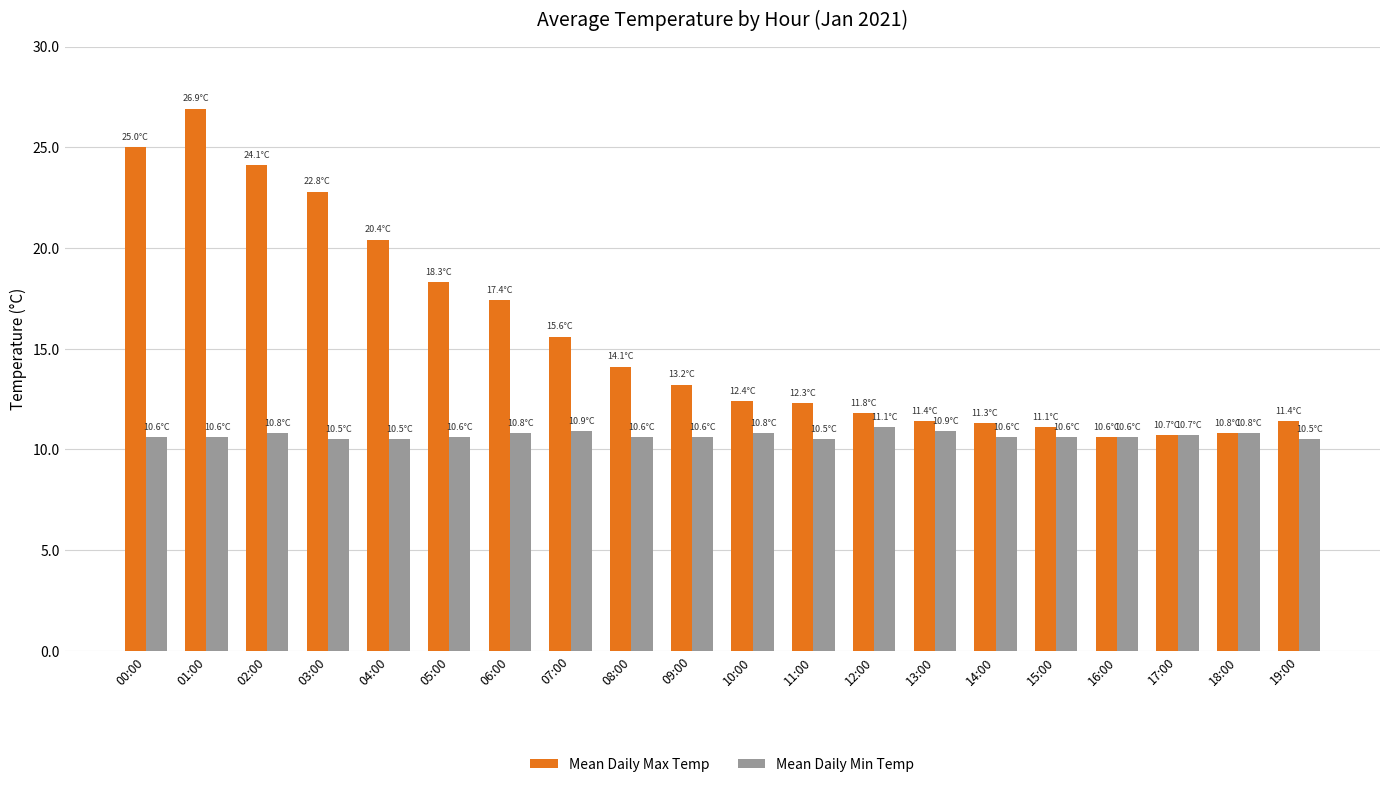

The Mean Daily Max Temp series shows 11.1 at 15:00. True or false?

True